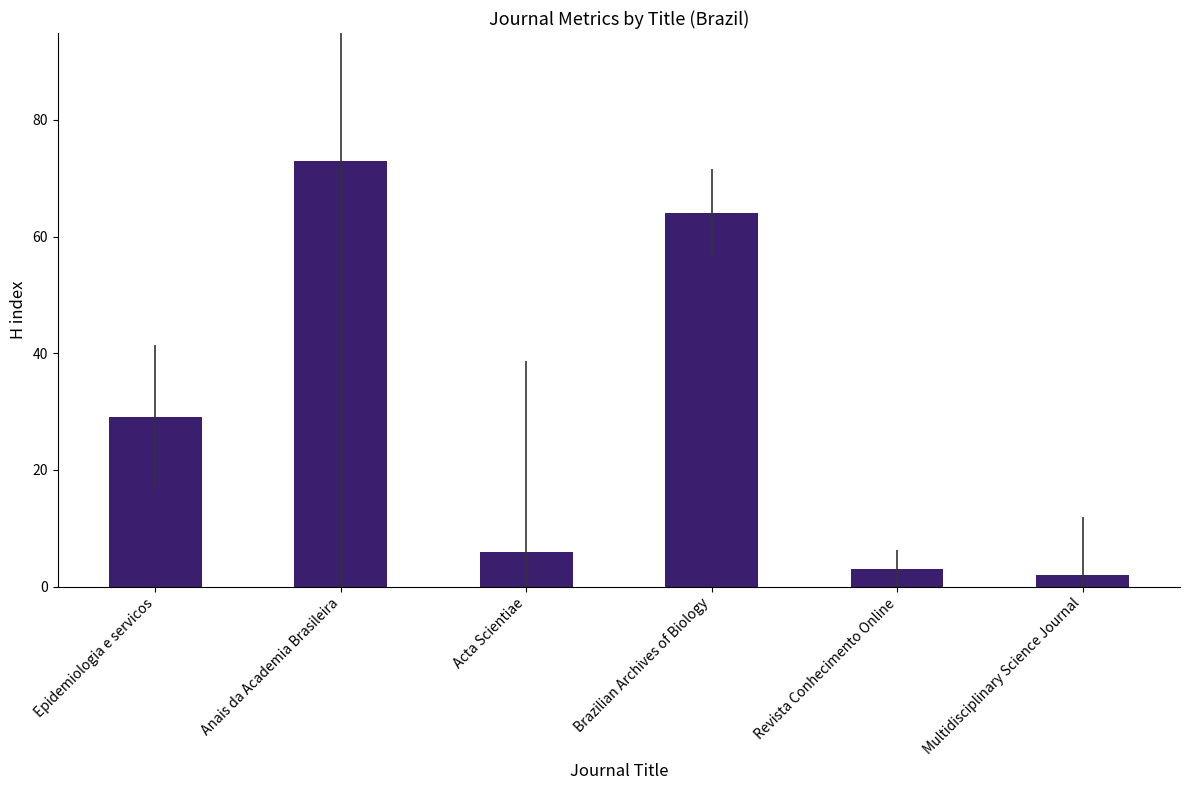

Rank the categories by value from highest to lowest.

Anais da Academia Brasileira, Brazilian Archives of Biology, Epidemiologia e servicos, Acta Scientiae, Revista Conhecimento Online, Multidisciplinary Science Journal